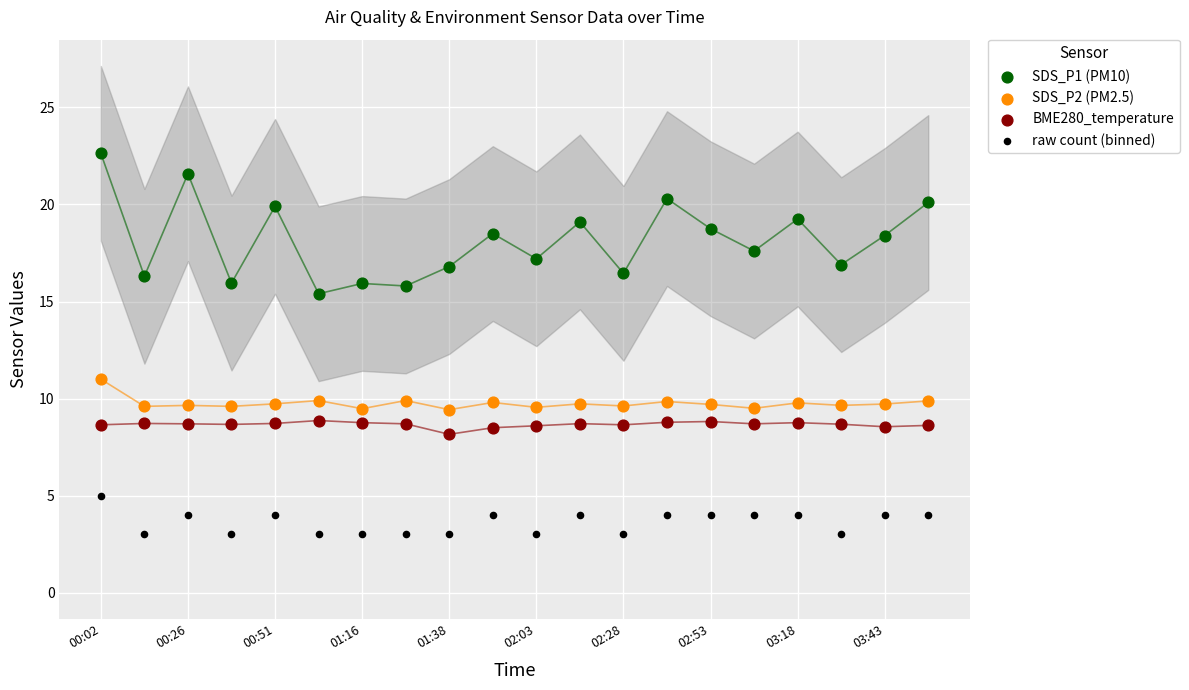

Which series has the largest Y range (max minus min)?

SDS_P1 (PM10)